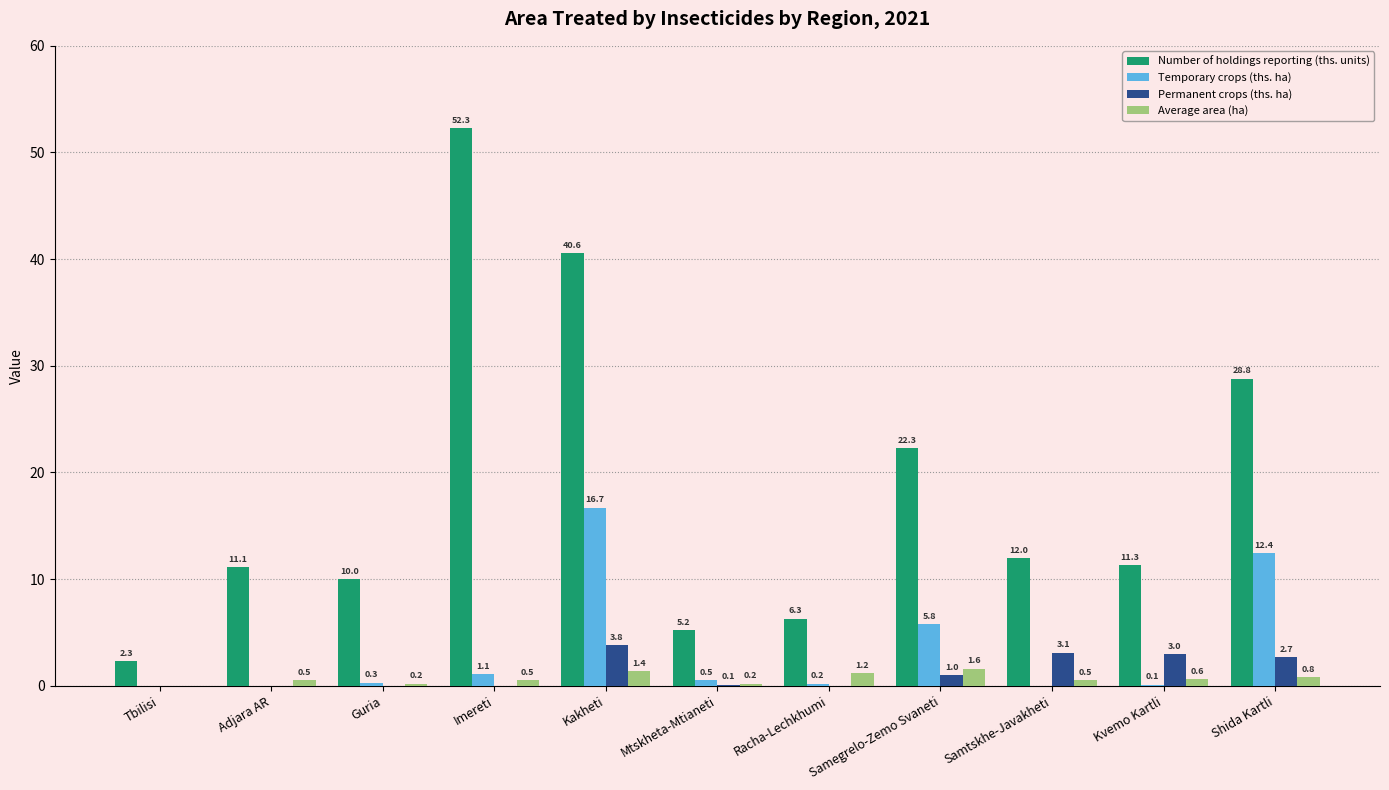

The Temporary crops (ths. ha) series shows 0.0 at Tbilisi. True or false?

True